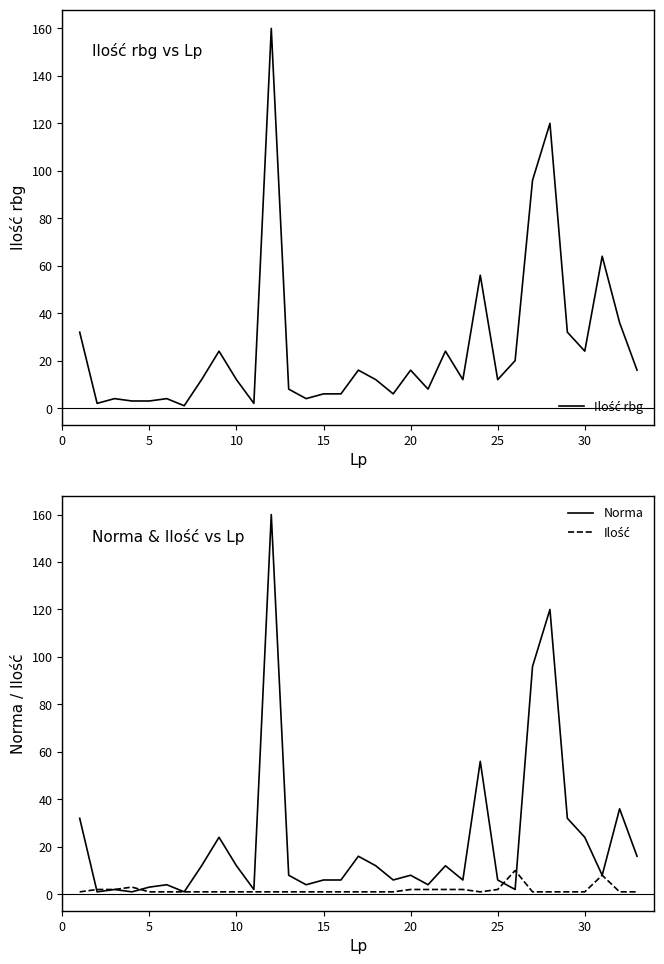

What is the highest value of the Norma series?

160